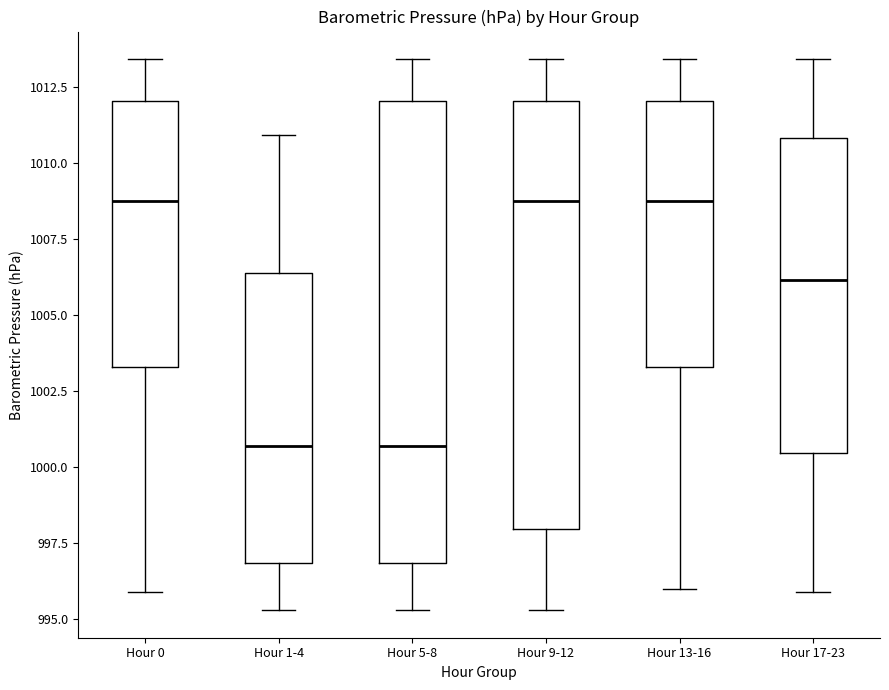

Reading left to right, transcribe this box plot: for each box, give where its median line is, the range the box spans, and where its two whiskers end, as read against the y-axis. The values are not printed on the chart, so give them approximately, as read against the axis.

Hour 0: median 1009.0, box 1003.5 to 1012.0, whiskers 996.0 to 1013.5
Hour 1-4: median 1000.5, box 997.0 to 1006.5, whiskers 995.5 to 1011.0
Hour 5-8: median 1000.5, box 997.0 to 1012.0, whiskers 995.5 to 1013.5
Hour 9-12: median 1009.0, box 998.0 to 1012.0, whiskers 995.5 to 1013.5
Hour 13-16: median 1009.0, box 1003.5 to 1012.0, whiskers 996.0 to 1013.5
Hour 17-23: median 1006.0, box 1000.5 to 1011.0, whiskers 996.0 to 1013.5